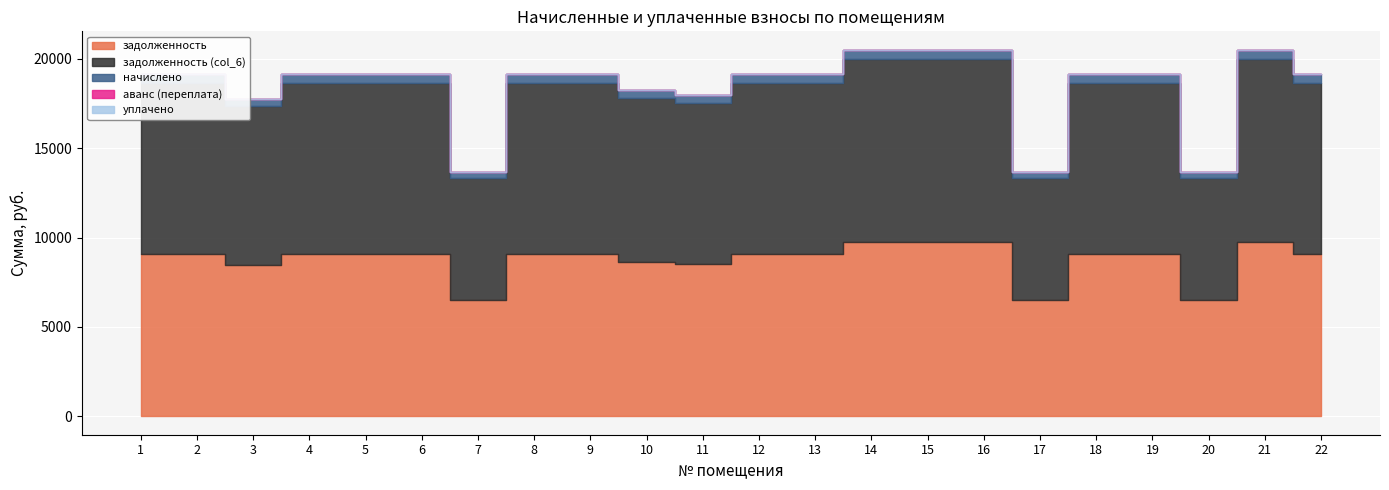

List the labels in order of начислено value, smallest first.

7, 17, 20, 3, 1, 2, 4, 5, 6, 8, 9, 10, 11, 12, 13, 18, 19, 22, 14, 15, 16, 21